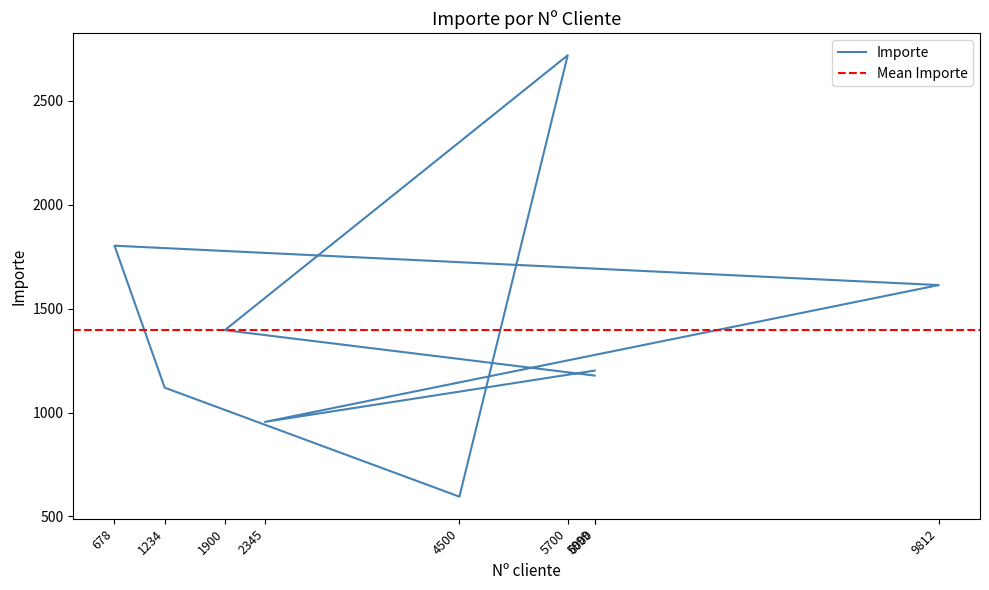

How many interior local peaks (higher than both neighbors) does the data have?

2